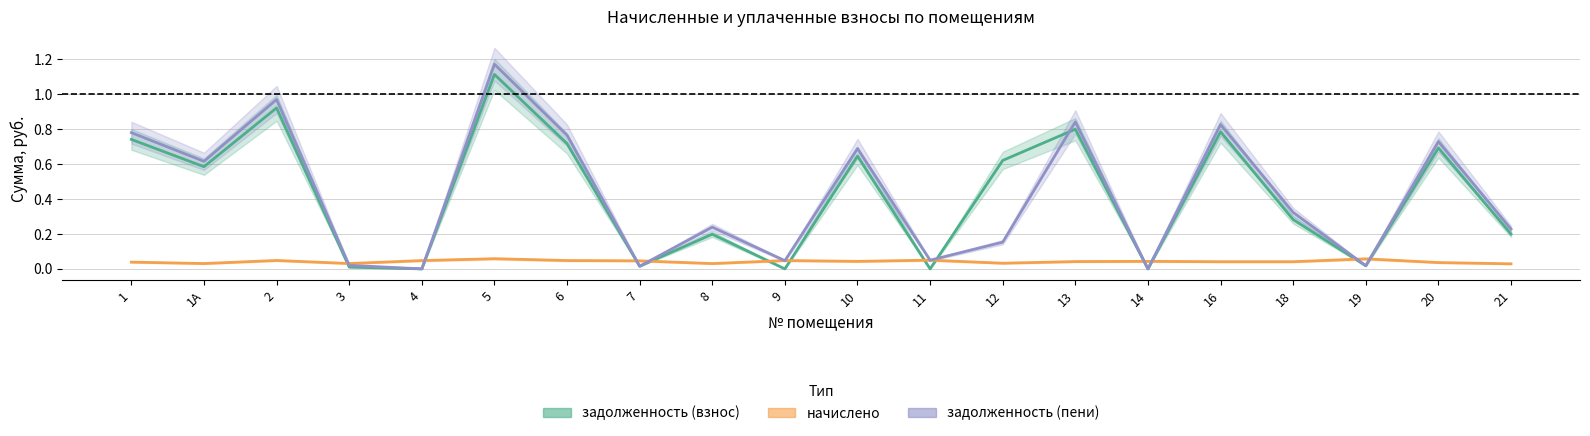

The задолженность (пени) series shows 0.0 at 11. True or false?

True